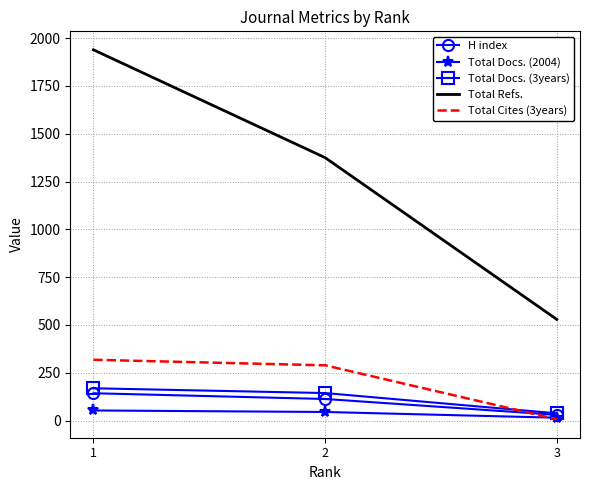

What is the average value of the H index series?

95